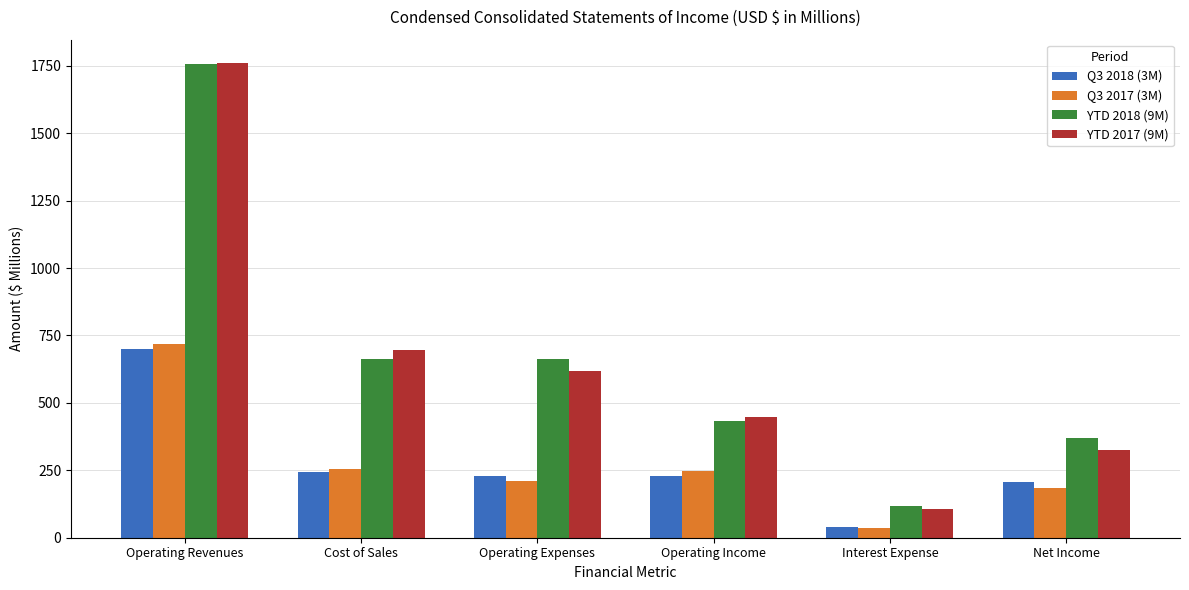

What is the lowest value of the Q3 2017 (3M) series?

35.9